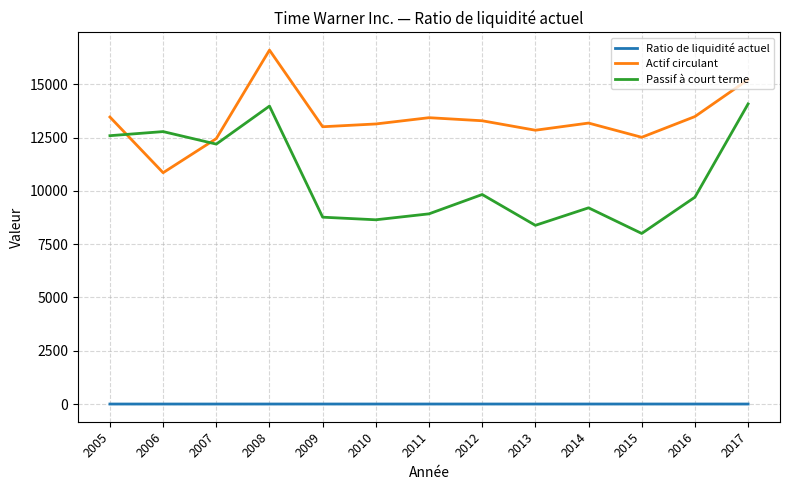

Is this an area chart (filled region under the line)?

No